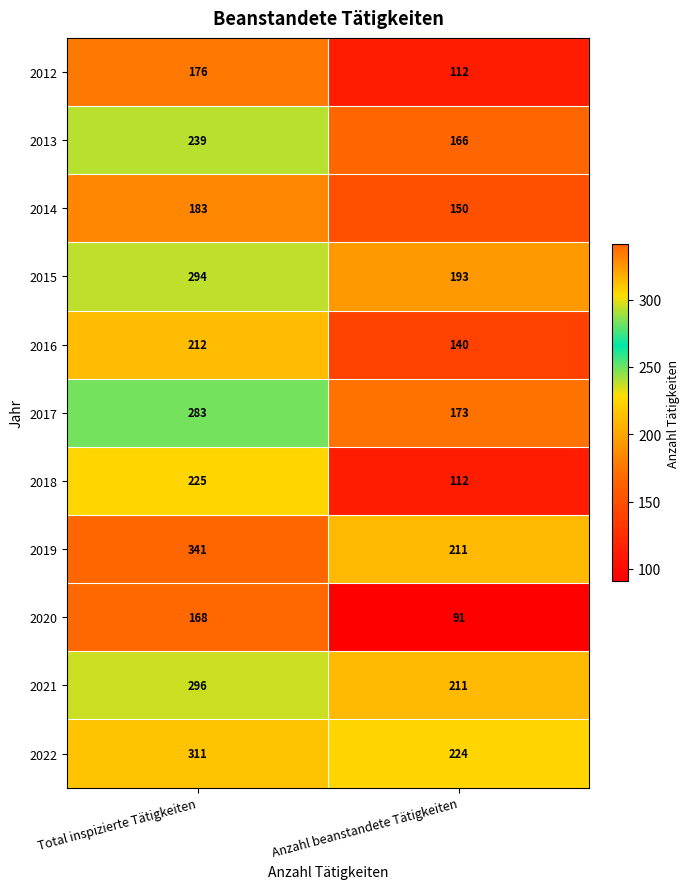

Reading right to left, extract all data points from this chart.

2012: Anzahl beanstandete Tätigkeiten=112	Total inspizierte Tätigkeiten=176
2013: Anzahl beanstandete Tätigkeiten=166	Total inspizierte Tätigkeiten=239
2014: Anzahl beanstandete Tätigkeiten=150	Total inspizierte Tätigkeiten=183
2015: Anzahl beanstandete Tätigkeiten=193	Total inspizierte Tätigkeiten=294
2016: Anzahl beanstandete Tätigkeiten=140	Total inspizierte Tätigkeiten=212
2017: Anzahl beanstandete Tätigkeiten=173	Total inspizierte Tätigkeiten=283
2018: Anzahl beanstandete Tätigkeiten=112	Total inspizierte Tätigkeiten=225
2019: Anzahl beanstandete Tätigkeiten=211	Total inspizierte Tätigkeiten=341
2020: Anzahl beanstandete Tätigkeiten=91	Total inspizierte Tätigkeiten=168
2021: Anzahl beanstandete Tätigkeiten=211	Total inspizierte Tätigkeiten=296
2022: Anzahl beanstandete Tätigkeiten=224	Total inspizierte Tätigkeiten=311